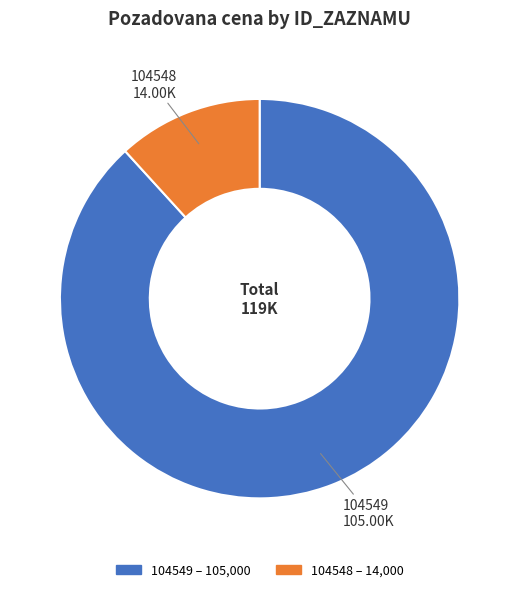

Count the number of slices in the pie.

2